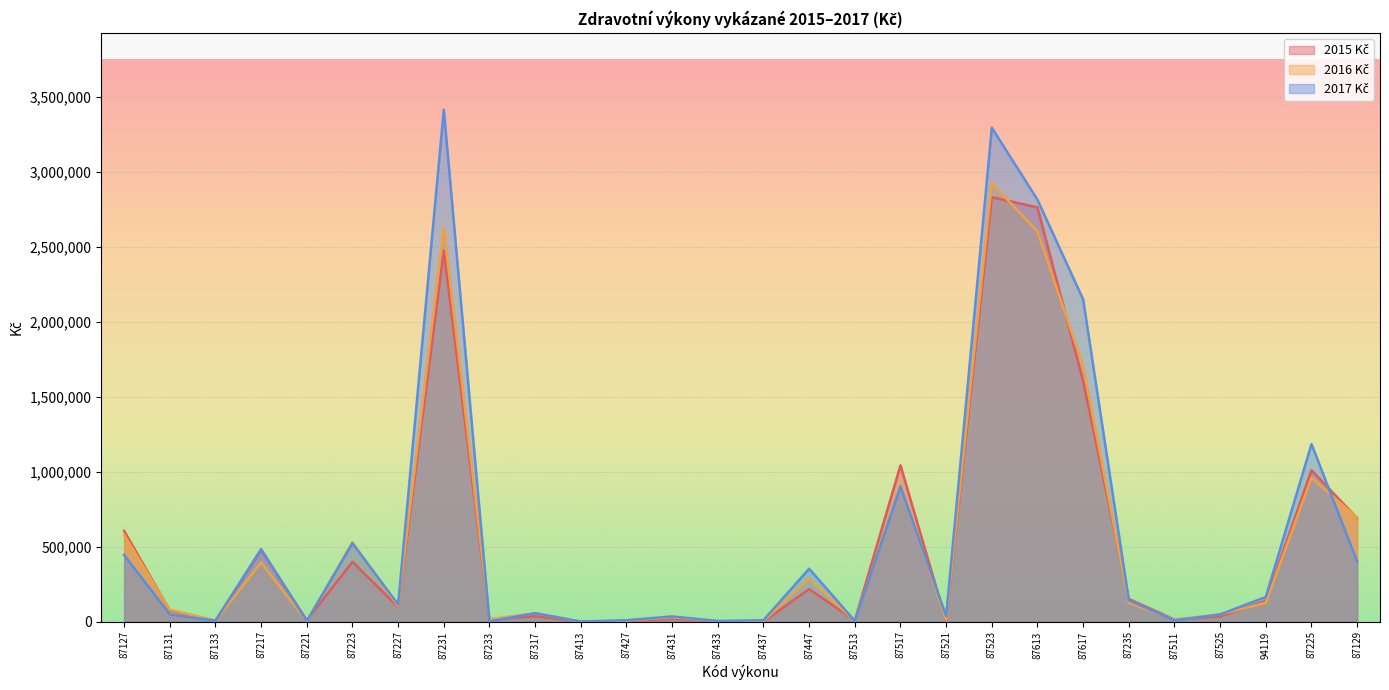

What is the greatest value displayed?

3416361